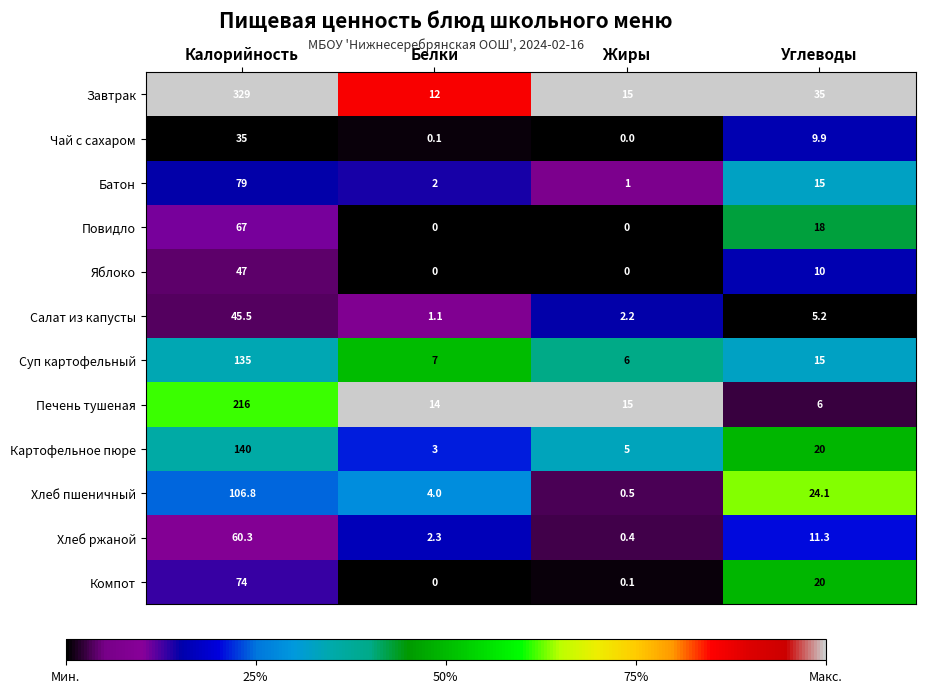

At Калорийность, list the series in order from largest to smallest.

Завтрак, Печень тушеная, Картофельное пюре, Суп картофельный, Хлеб пшеничный, Батон, Компот, Повидло, Хлеб ржаной, Яблоко, Салат из капусты, Чай с сахаром